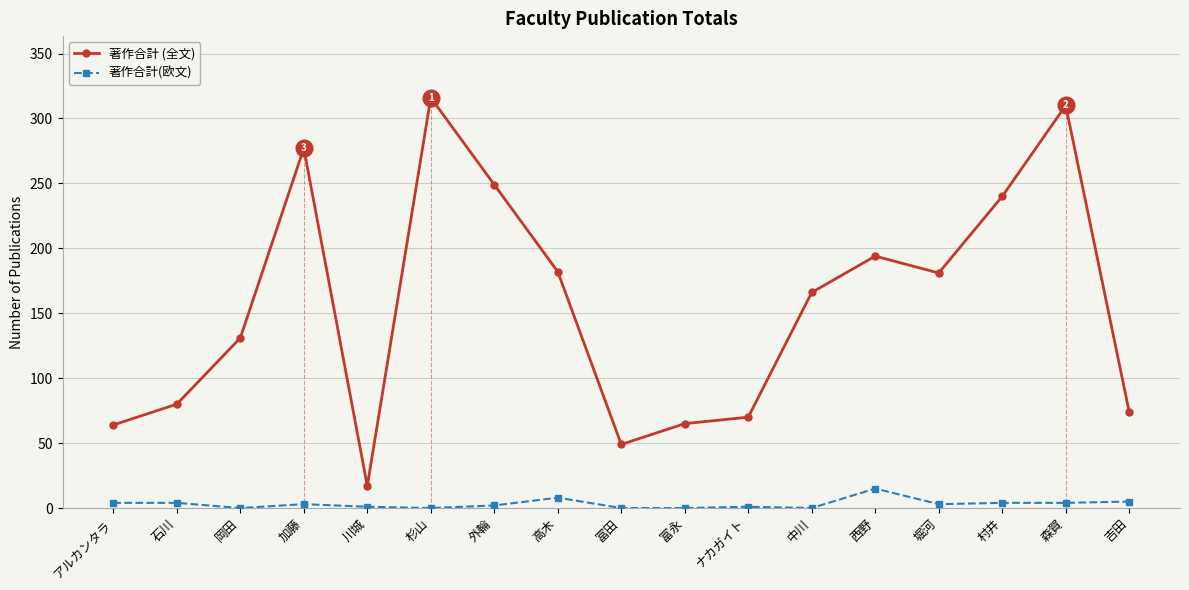

Which series has the widest spread of values?

著作合計 (全文)